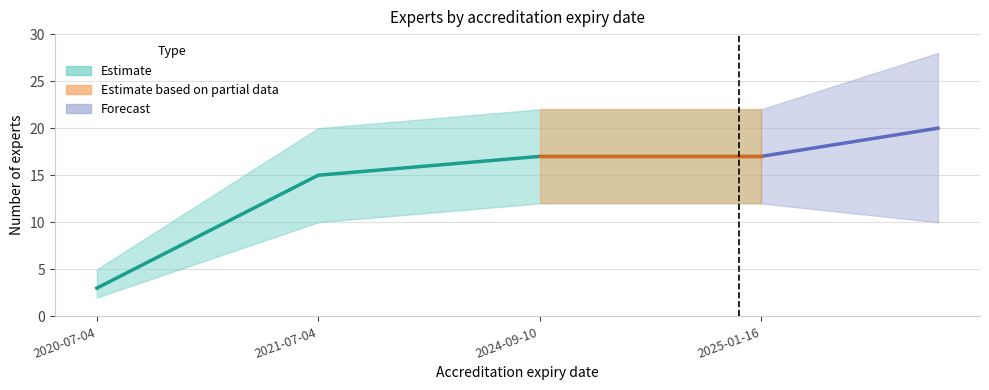

Rank the categories by Lower bound value from highest to lowest.

2024-09-10, 2025-01-16, 2021-07-04, 2020-07-04